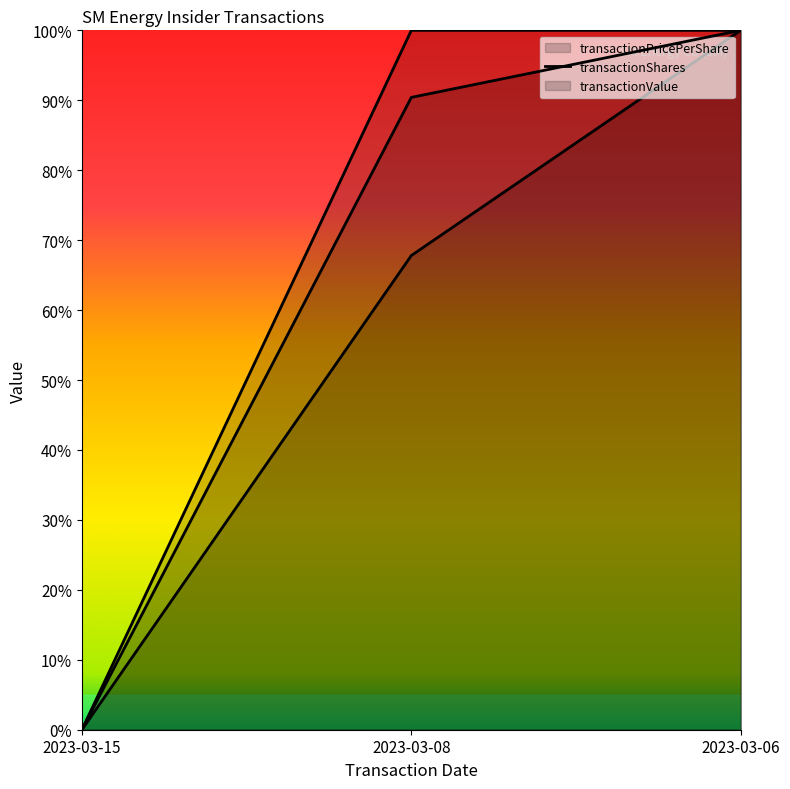

The transactionShares series shows 62.6 at 2023-03-08. True or false?

False